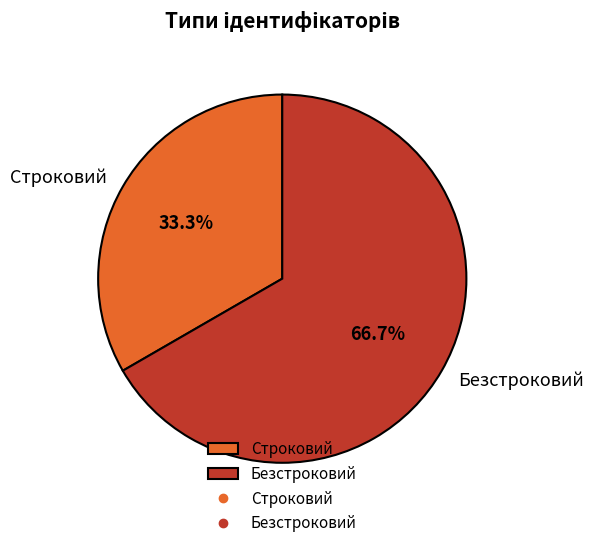

Which slice is the smallest?

Строковий